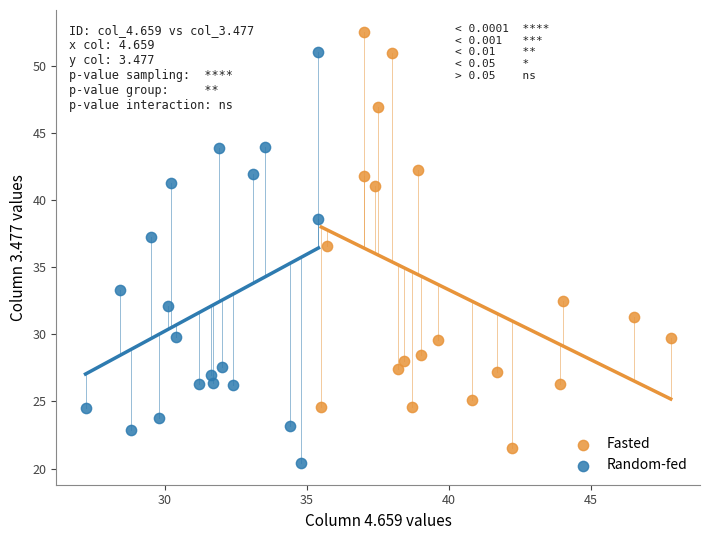

Which series reaches the minimum Y coordinate?

Random-fed